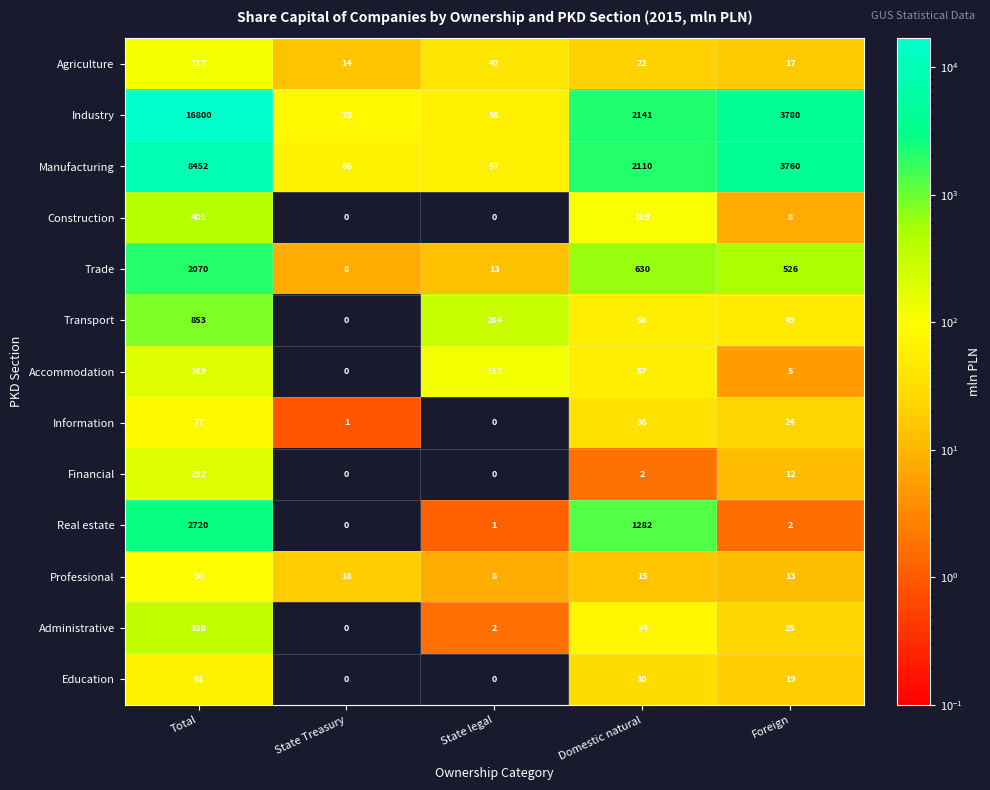

What is the maximum value shown in the chart?

16800